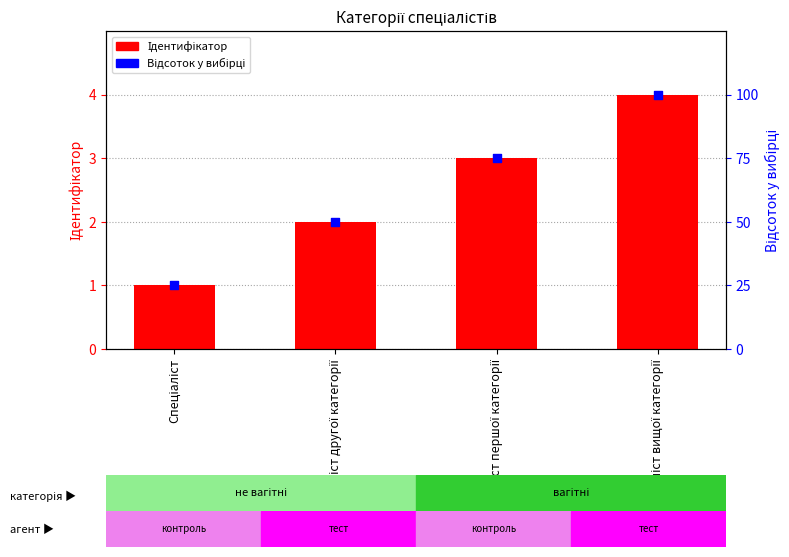

Is the value of Відсоток у вибірці at Спеціаліст другої категорії greater than the value of Ідентифікатор at Спеціаліст?

Yes